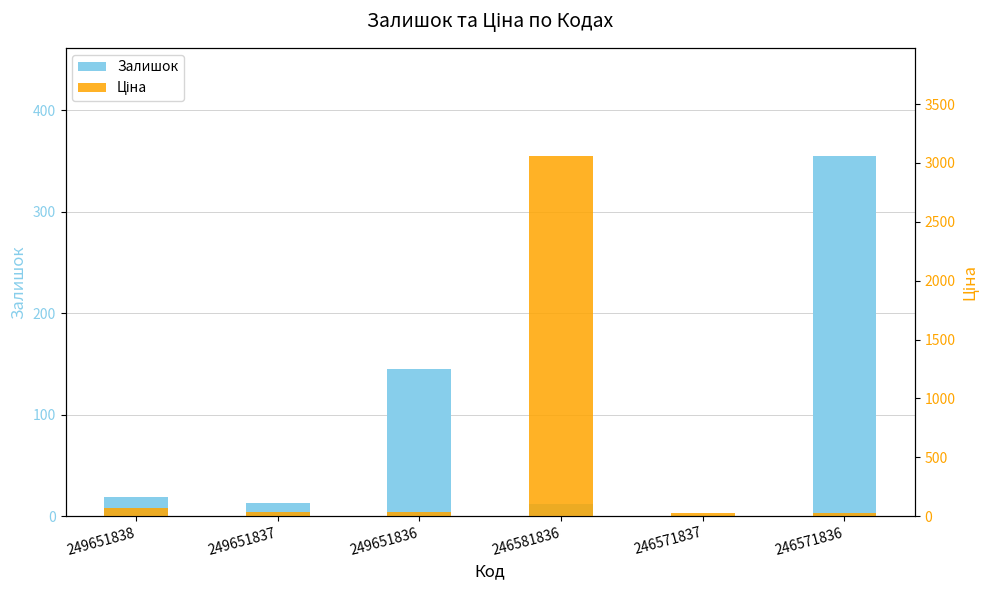

True or false: Залишок has a value of 355.0 at 246571836.

True